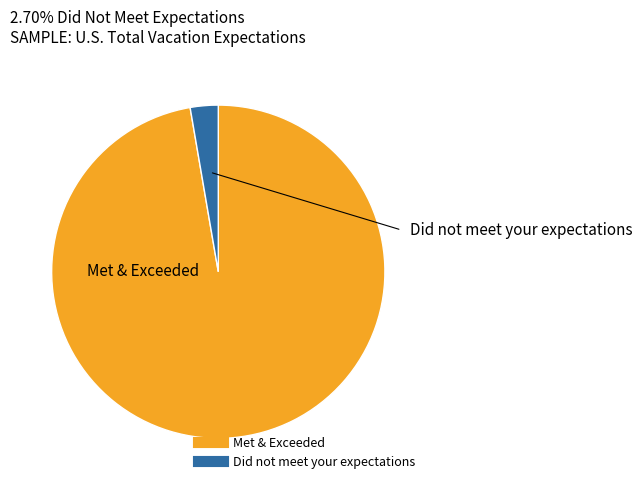

Is there a majority slice in this chart?

Yes